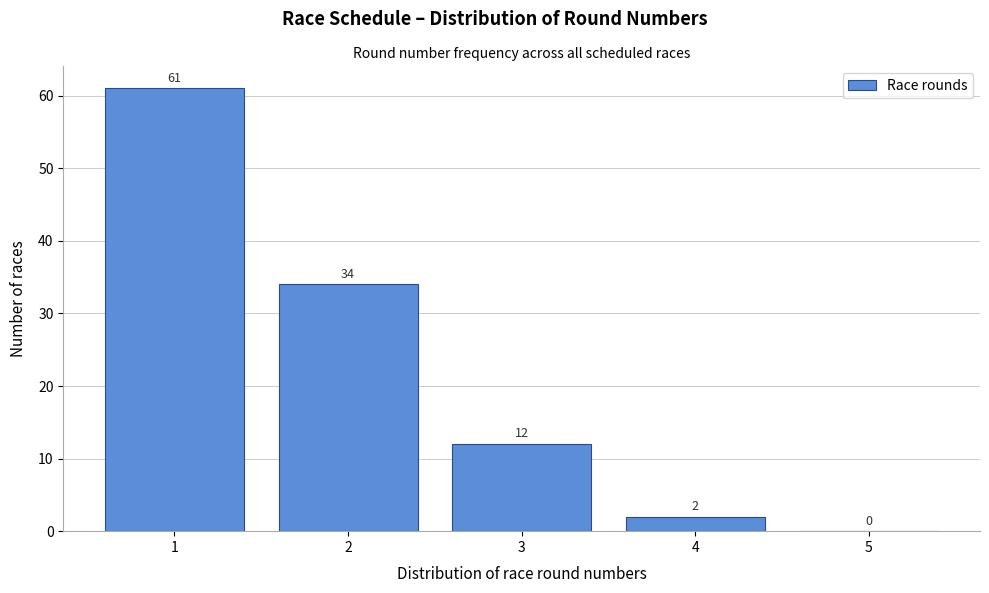

Reading left to right, list every bar in this chart as the range it spans on the x-axis followed by its height.

0.5 to 1.5: 61
1.5 to 2.5: 34
2.5 to 3.5: 12
3.5 to 4.5: 2
4.5 to 5.5: 0